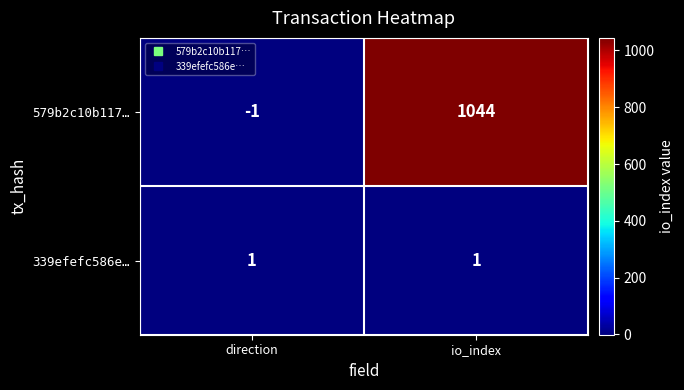

Where is 579b2c10b117… nearest to the value 521?

direction